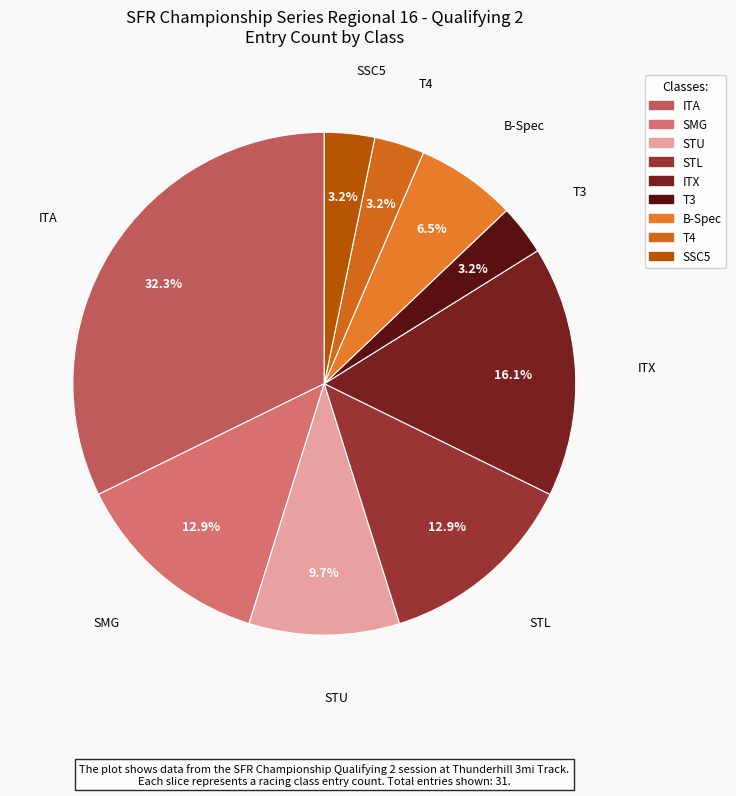

Is it true that SMG is 13% of the pie?

True